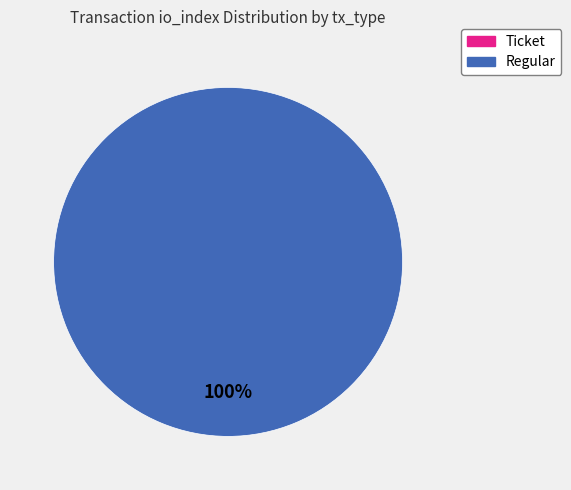

Which category accounts for the majority?

Regular